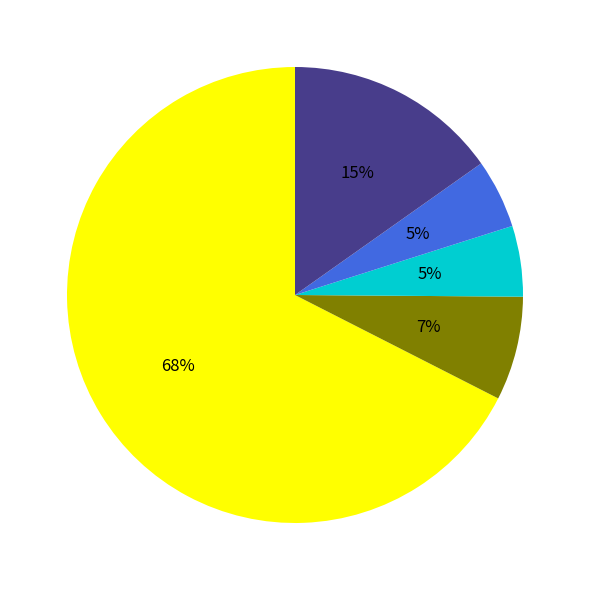

Is there a majority slice in this chart?

Yes